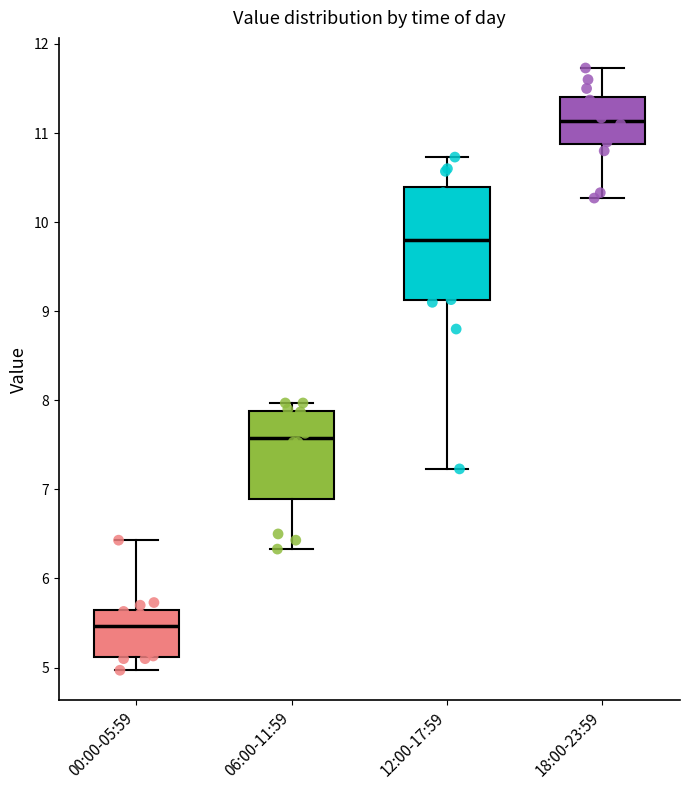

Reading left to right, read every box against the y-axis: the position of its median line, the range the box covers, and the ends of its whiskers. The values are not printed on the chart, so give them approximately, as read against the axis.

00:00-05:59: median 5.5, box 5.1 to 5.6, whiskers 5.0 to 6.4
06:00-11:59: median 7.6, box 6.9 to 7.9, whiskers 6.3 to 8.0
12:00-17:59: median 9.8, box 9.1 to 10.4, whiskers 7.2 to 10.7
18:00-23:59: median 11.1, box 10.9 to 11.4, whiskers 10.3 to 11.7